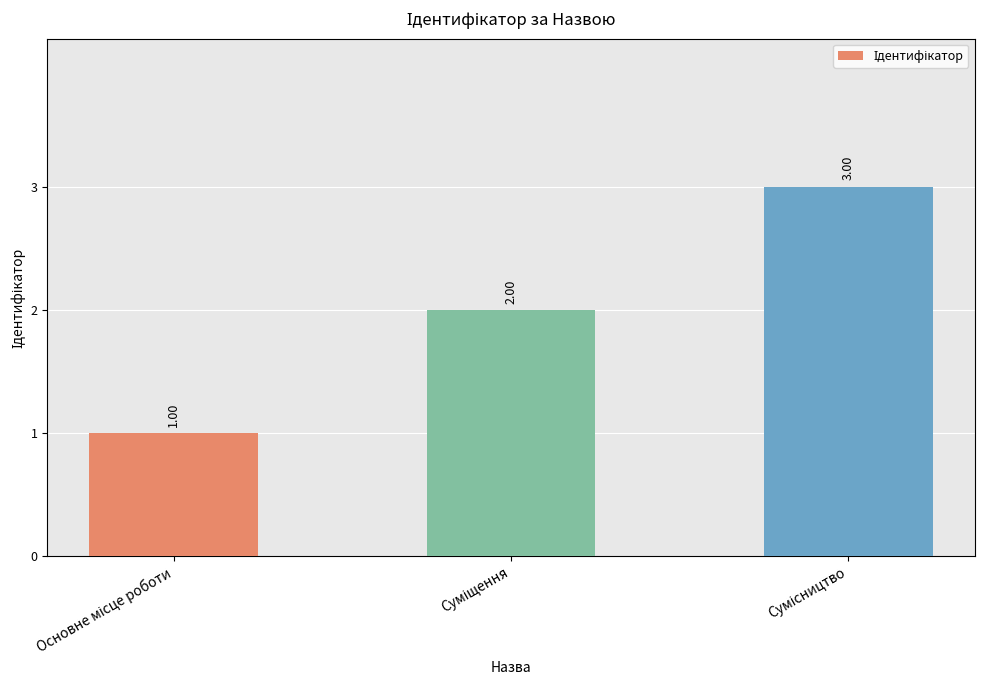

Count the number of categories in the chart.

3